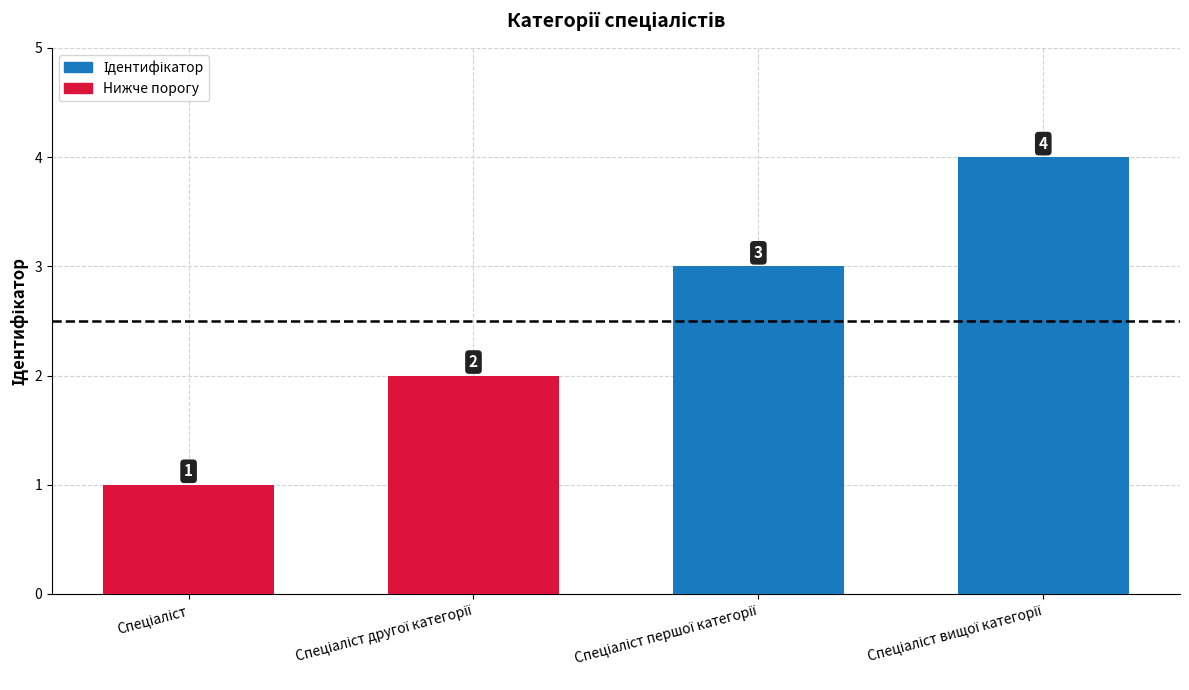

How many bars are there in total?

4